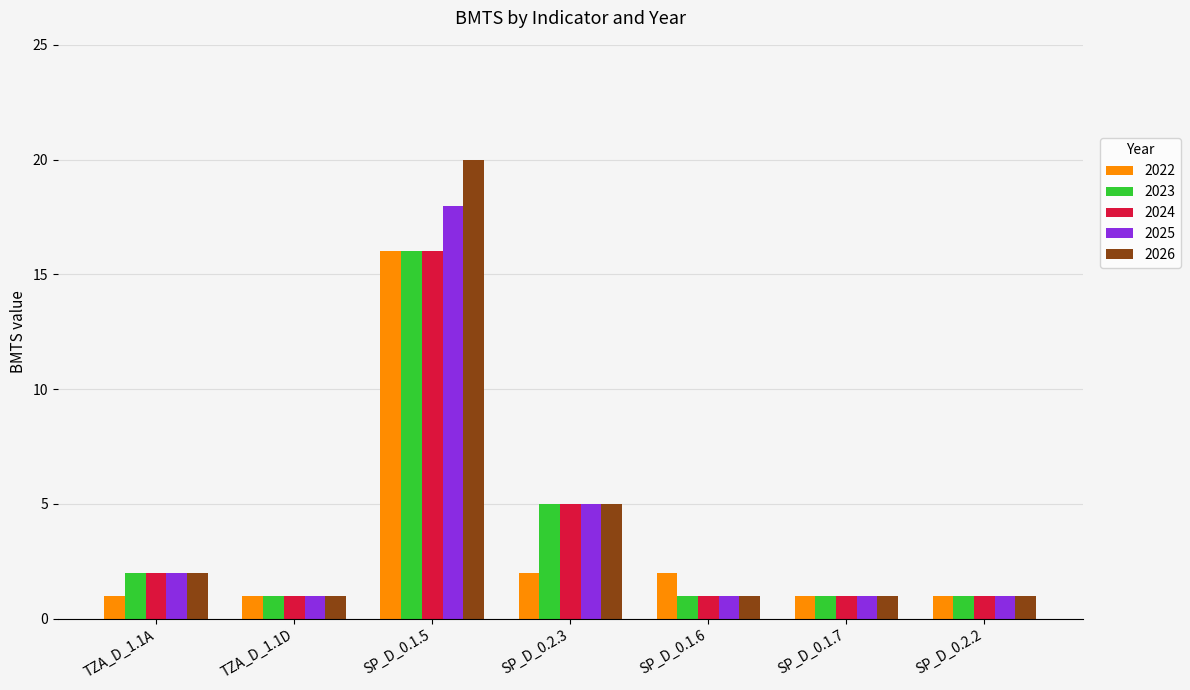

What is the total value across all series at SP_D_0.1.7?

5